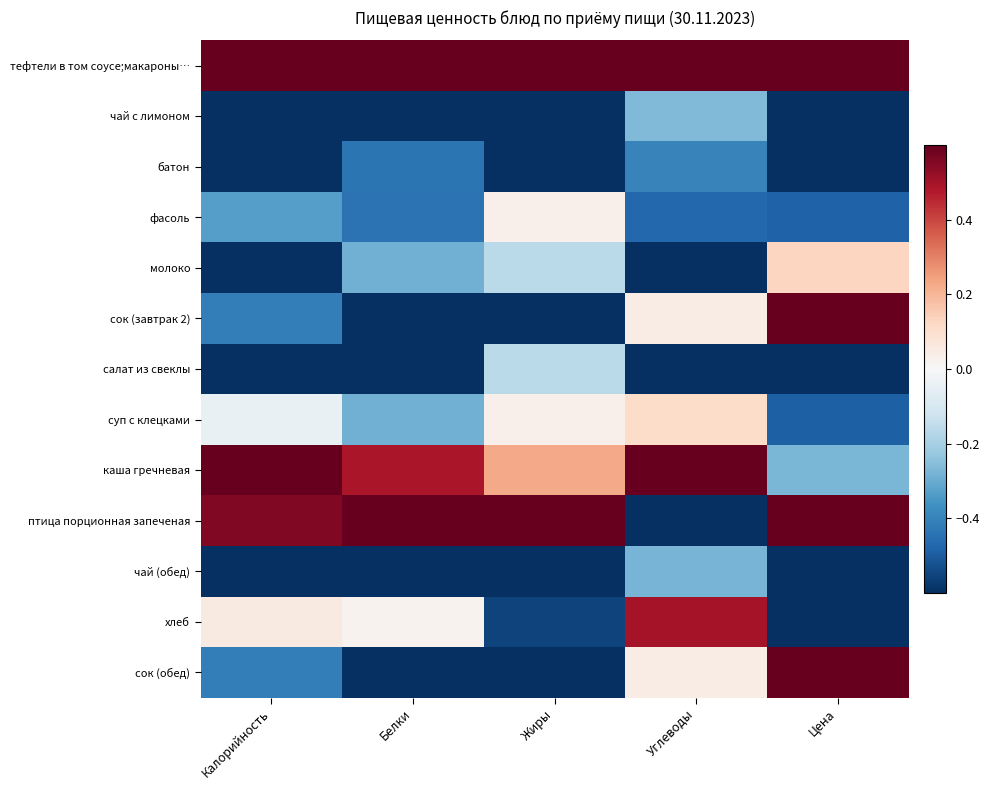

What is the maximum value shown in the chart?

1.0